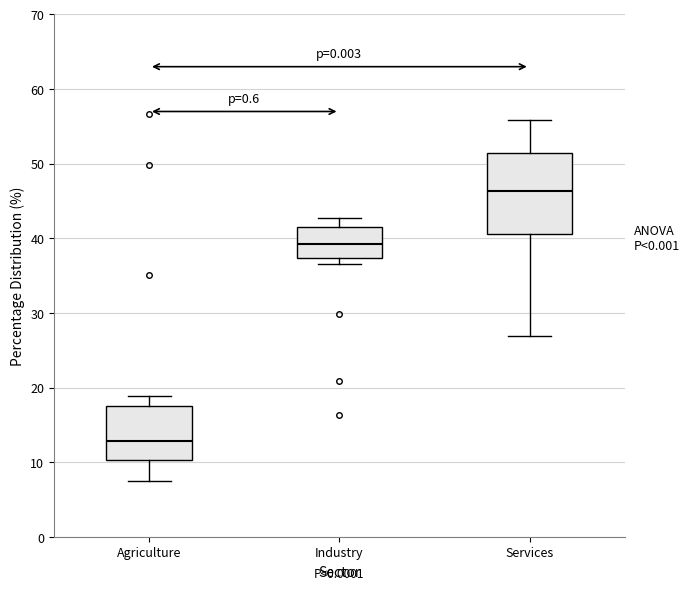

Reading left to right, transcribe this box plot: for each box, give where its median line is, the range the box spans, and where its two whiskers end, as read against the y-axis. The values are not printed on the chart, so give them approximately, as read against the axis.

Agriculture: median 13, box 10 to 18, whiskers 8 to 19
Industry: median 39, box 37 to 42, whiskers 37 (just below the box's lower edge) to 43
Services: median 46, box 41 to 51, whiskers 27 to 56